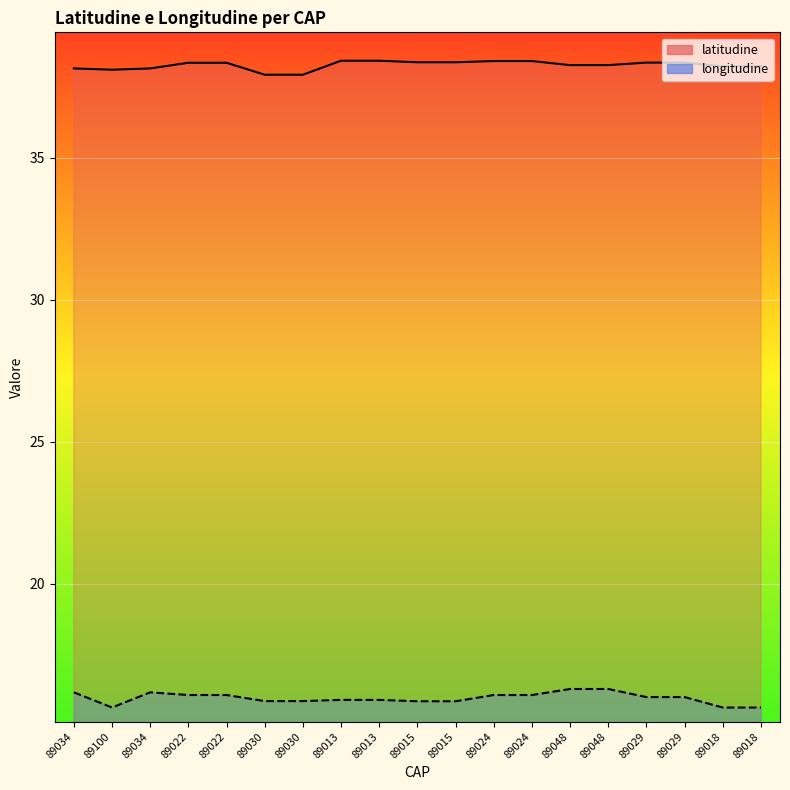

In latitudine, how many points are lower than both neighbors (excluding endpoints)?

1